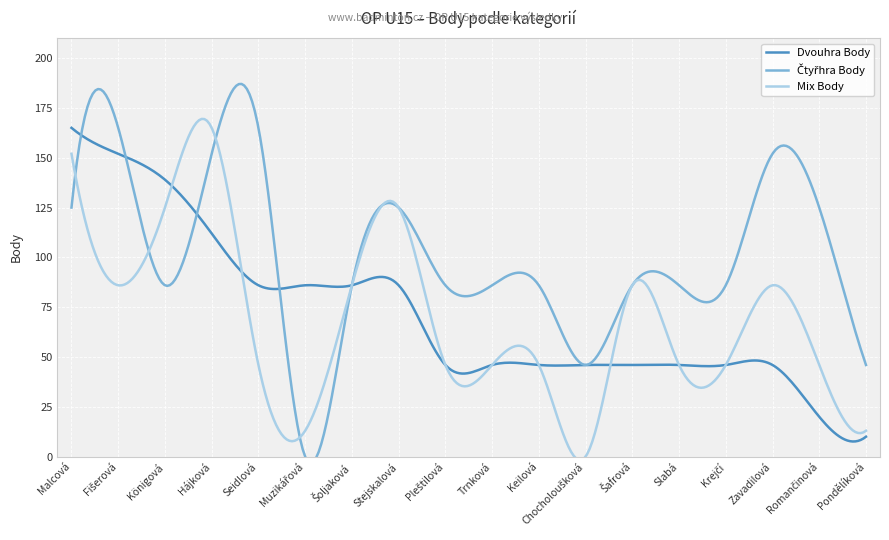

What is the sum of all Mix Body values?

20547.0